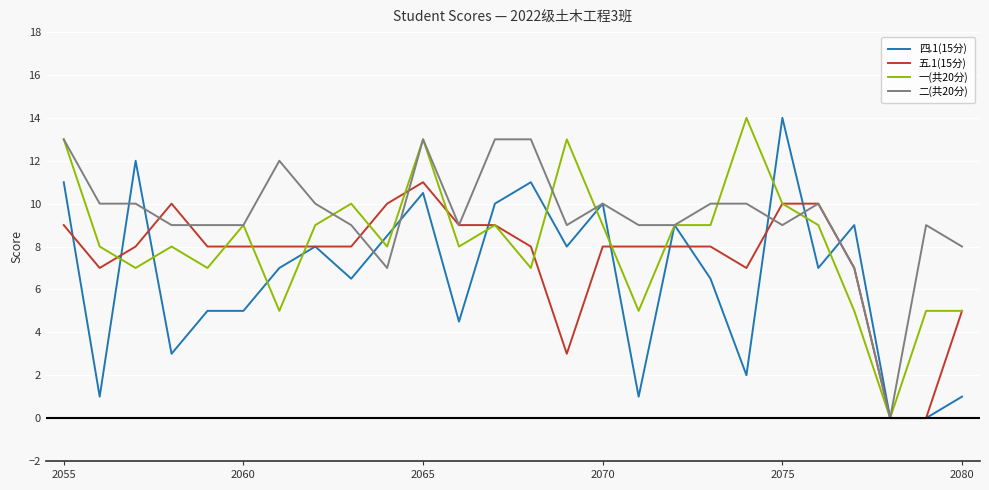

What is the highest value of the 一(共20分) series?

14.0